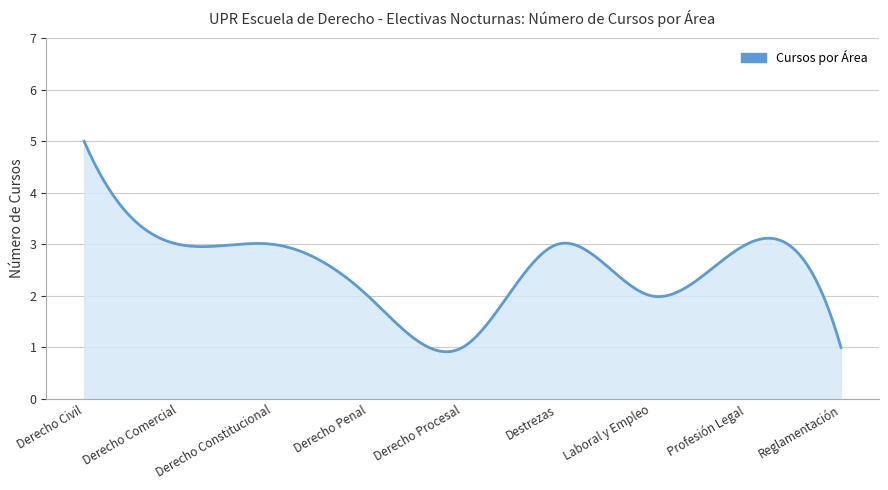

What is the difference between the maximum and second lowest values?

4.1